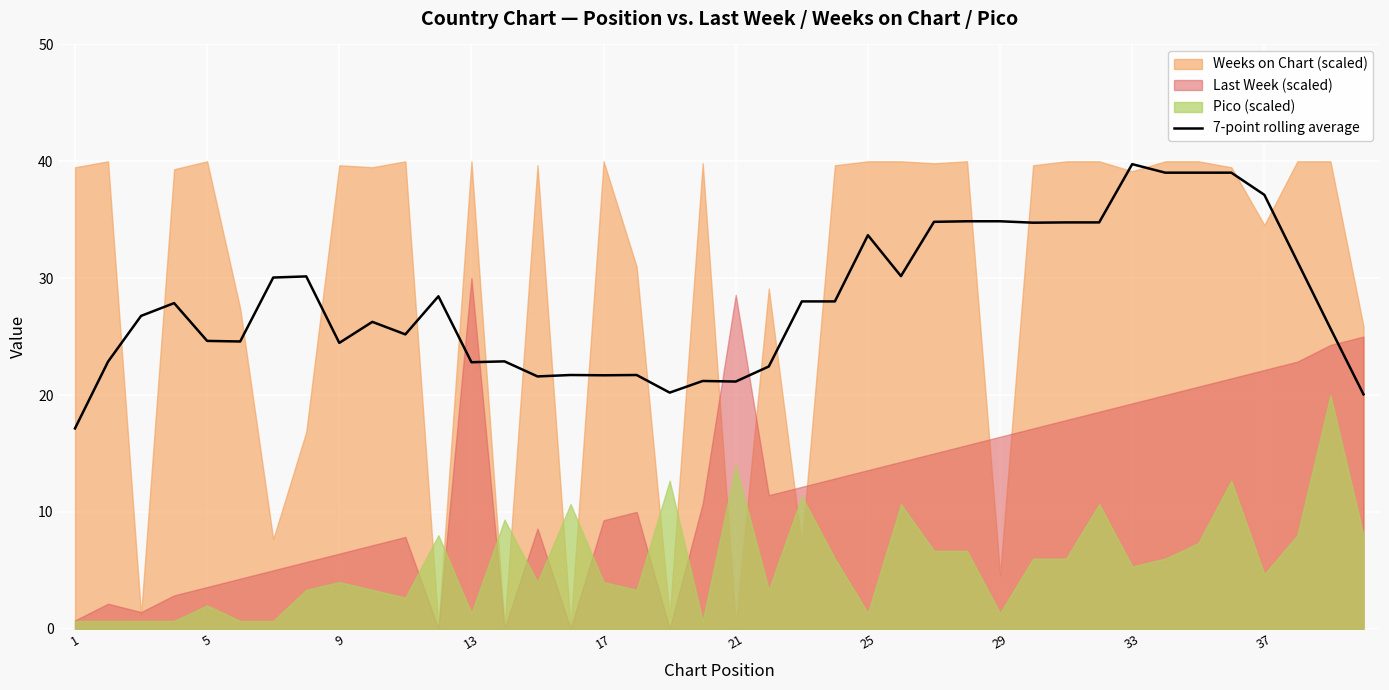

What is the lowest value of the 7-point rolling average series?

17.1